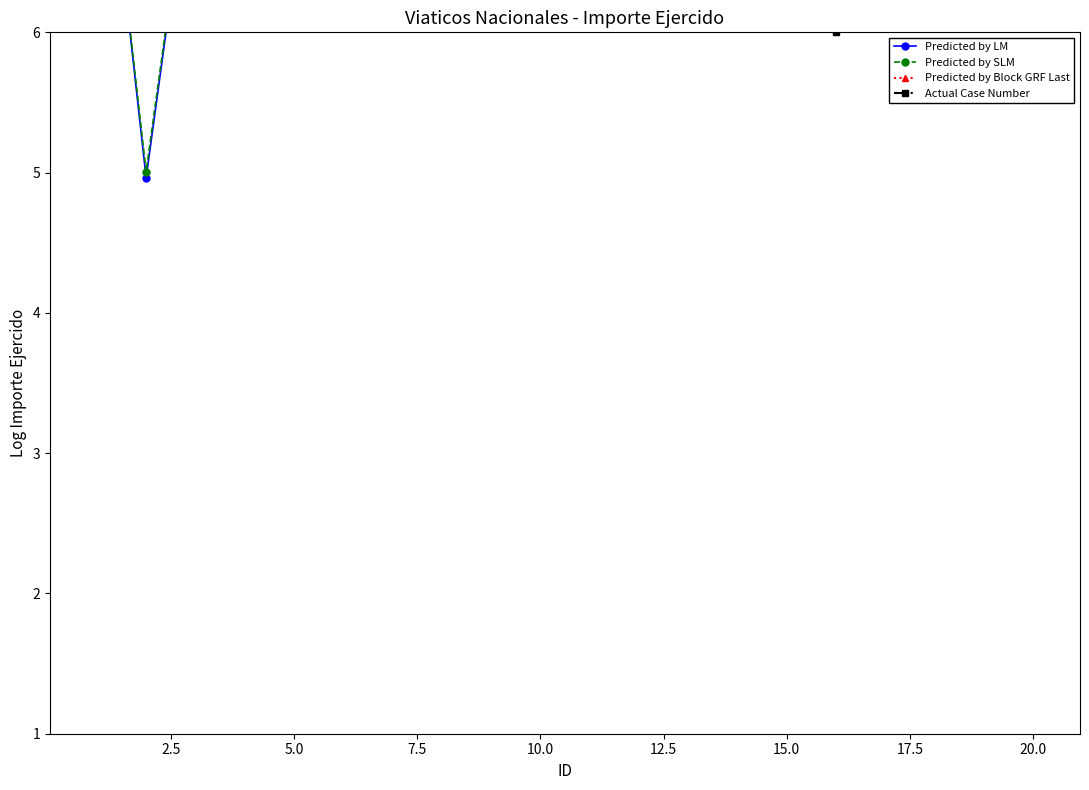

How many lines are shown in the chart?

4